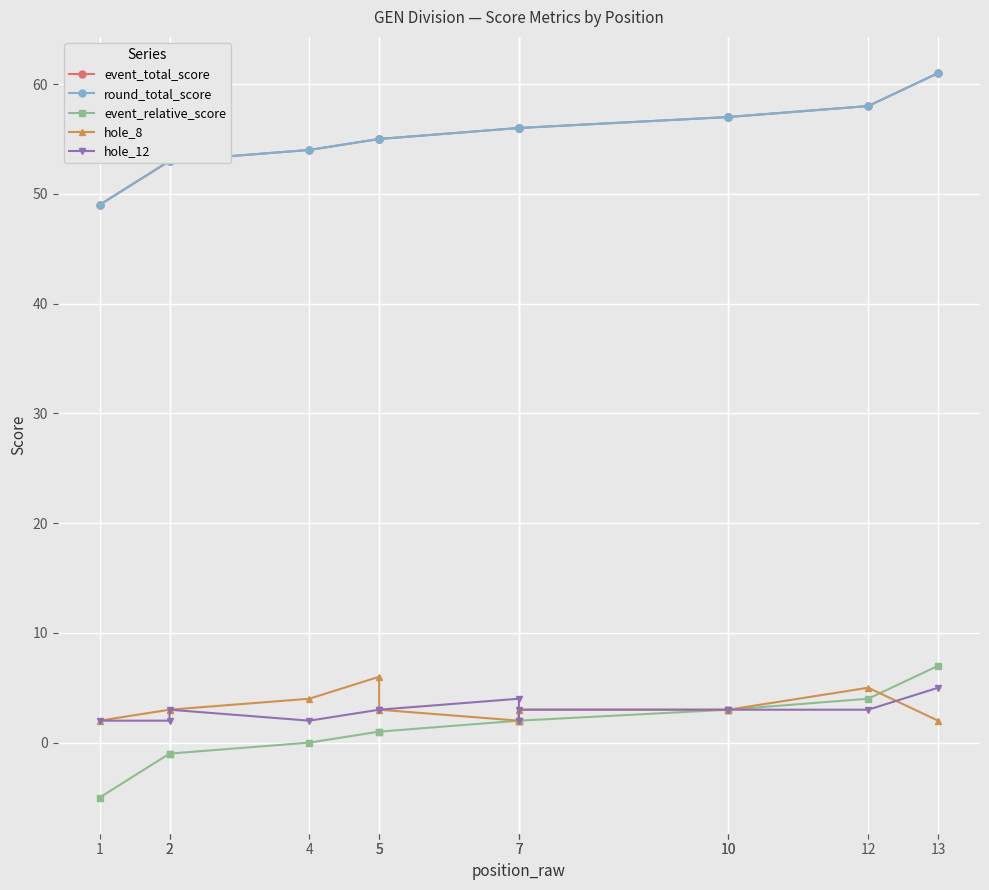

Between 7 and 12, which is larger?

12